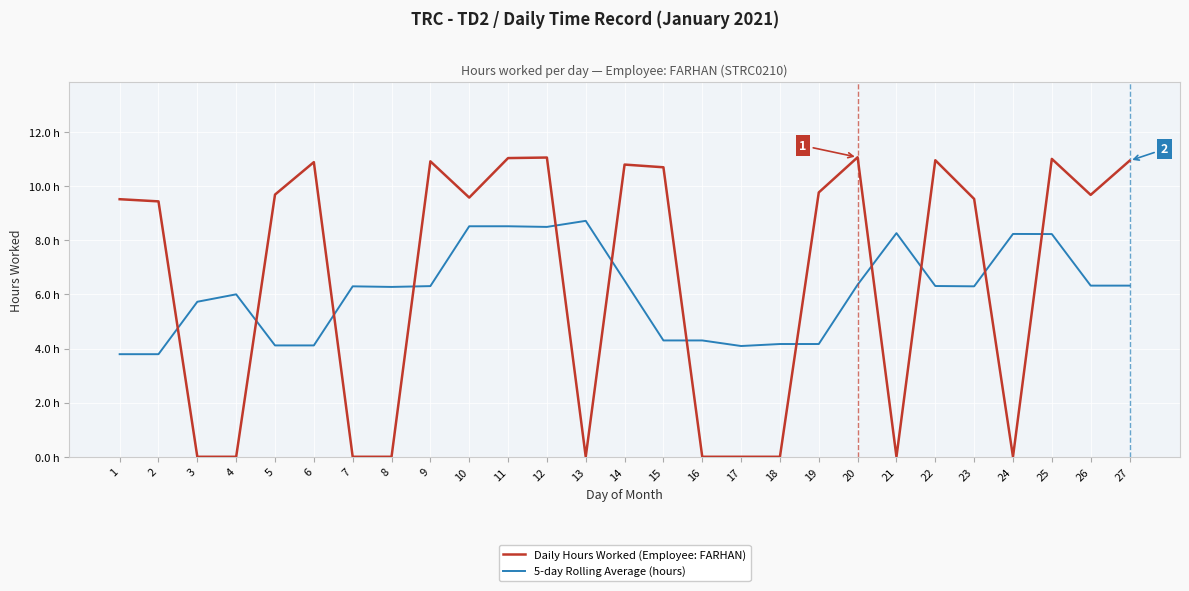

Where does the 5-day Rolling Average (hours) series first go above 6?

4